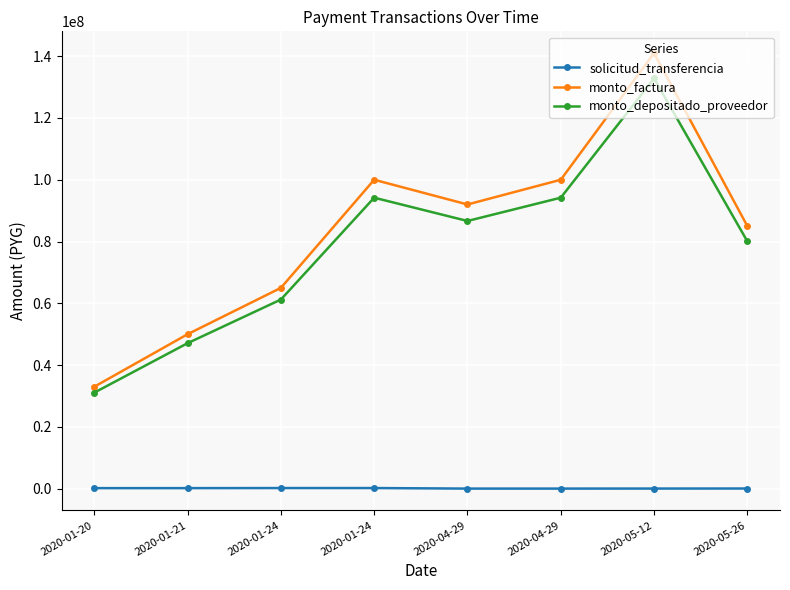

Reading left to right, extract all data points from this chart.

solicitud_transferencia: 2020-01-20=168429	2020-01-21=170921	2020-01-24=195012	2020-01-24=197292	2020-04-29=20137	2020-04-29=20440	2020-05-12=33169	2020-05-26=46851
monto_factura: 2020-01-20=33000000	2020-01-21=50000000	2020-01-24=65000000	2020-01-24=100000000	2020-04-29=92000000	2020-04-29=100000000	2020-05-12=141000000	2020-05-26=85000000
monto_depositado_proveedor: 2020-01-20=31083600	2020-01-21=47096364	2020-01-24=61225273	2020-01-24=94192727	2020-04-29=86657309	2020-04-29=94192727	2020-05-12=132811745	2020-05-26=80063818